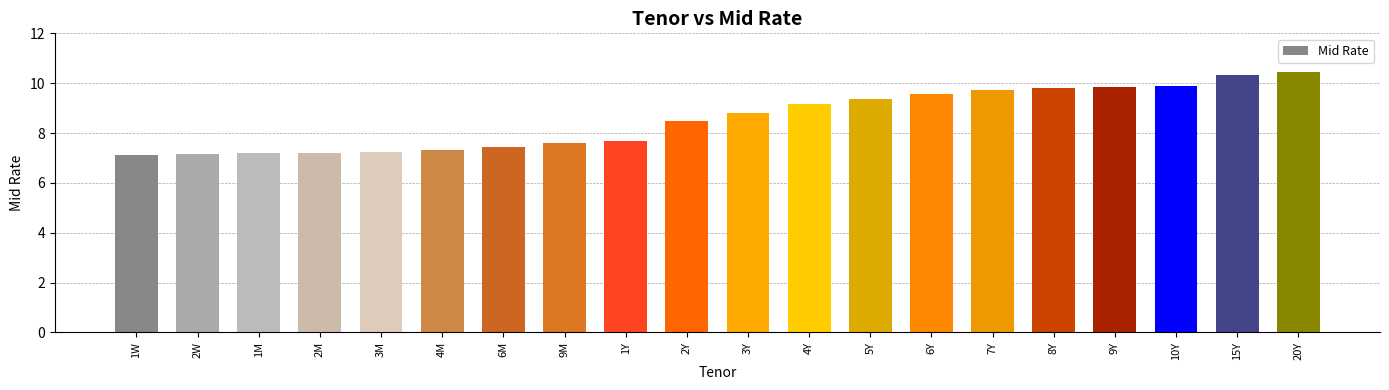

Does the chart contain stacked bars?

No